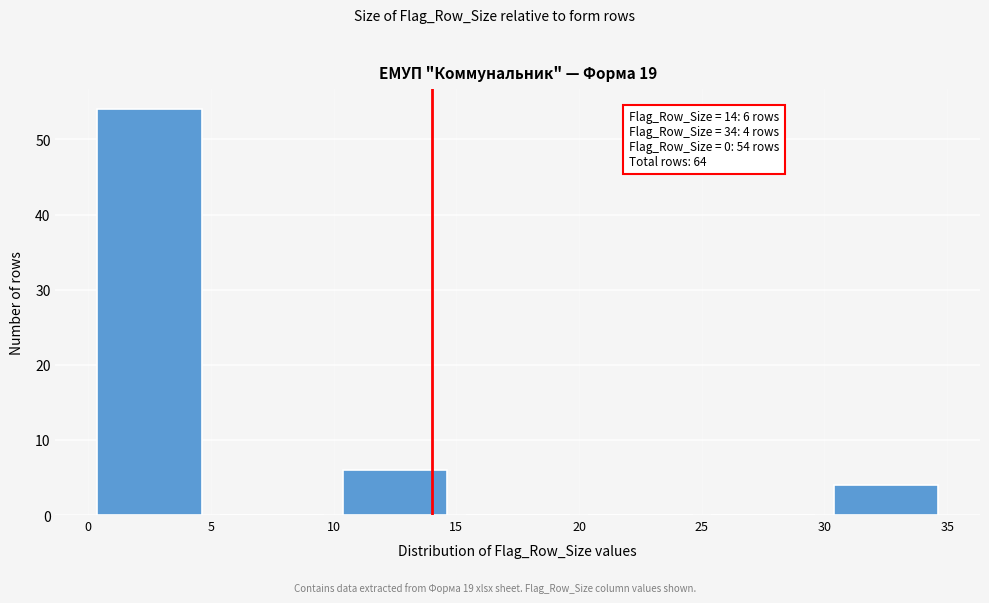

Which range on the x-axis has the tallest bar?

0 to 5